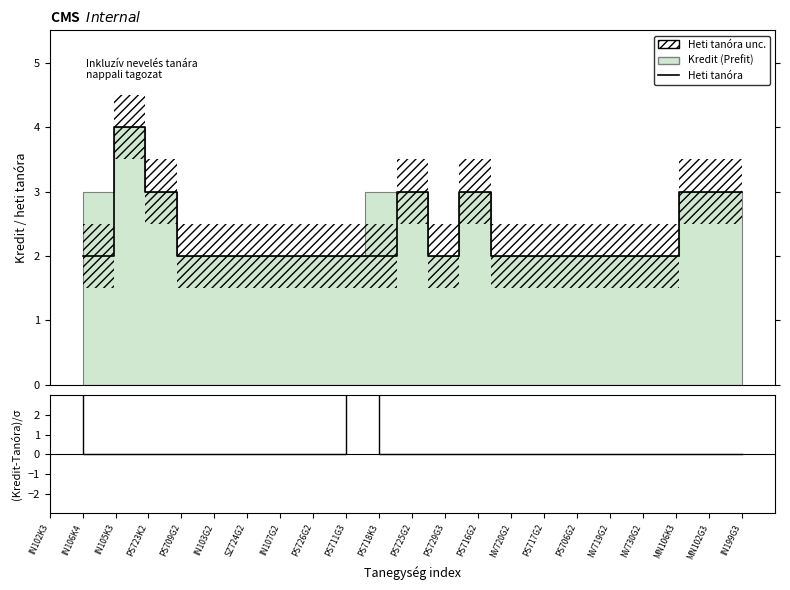

How many intersections are there between (Kredit-Tanóra)/σ and Heti tanóra?

3